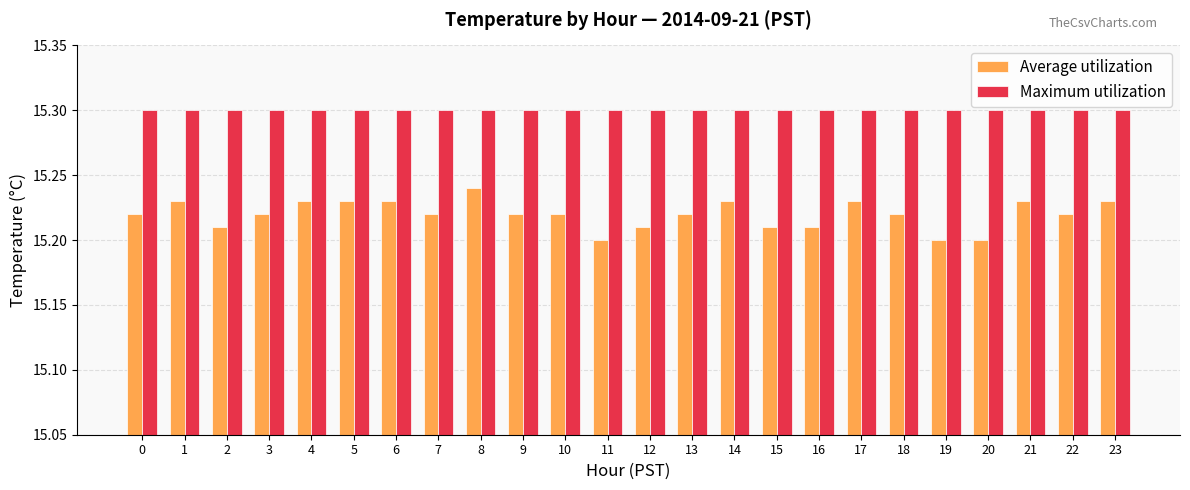

What value does the Maximum utilization series have at 10?

15.3